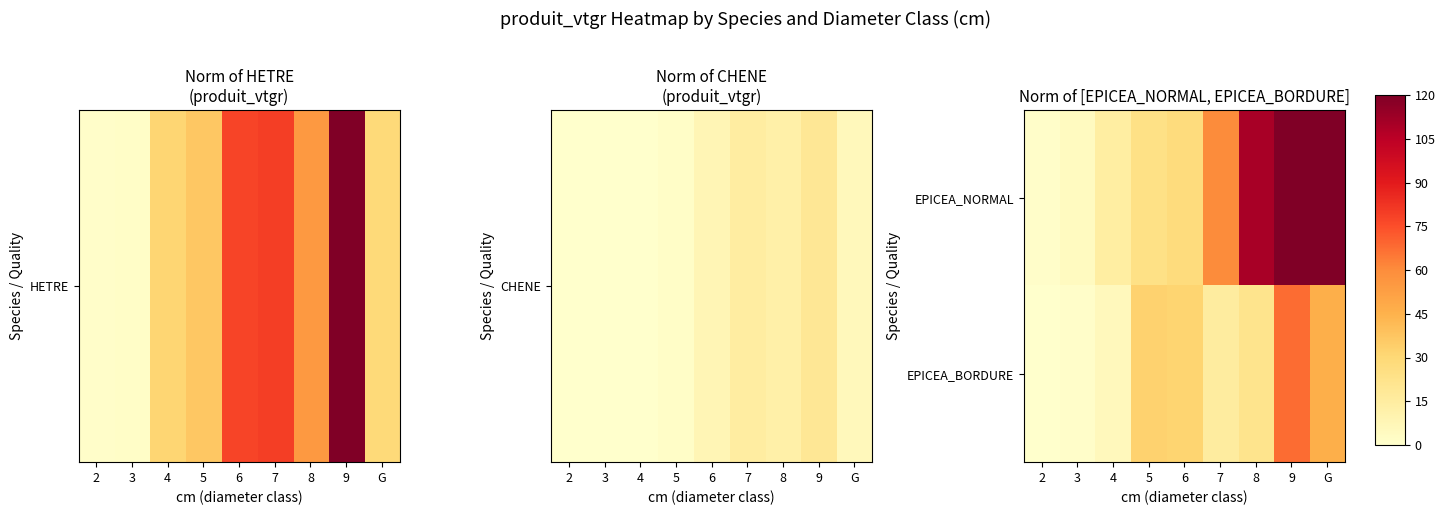

List the series in order of their overall mean, highest first.

EPICEA_NORMAL, EPICEA_BORDURE